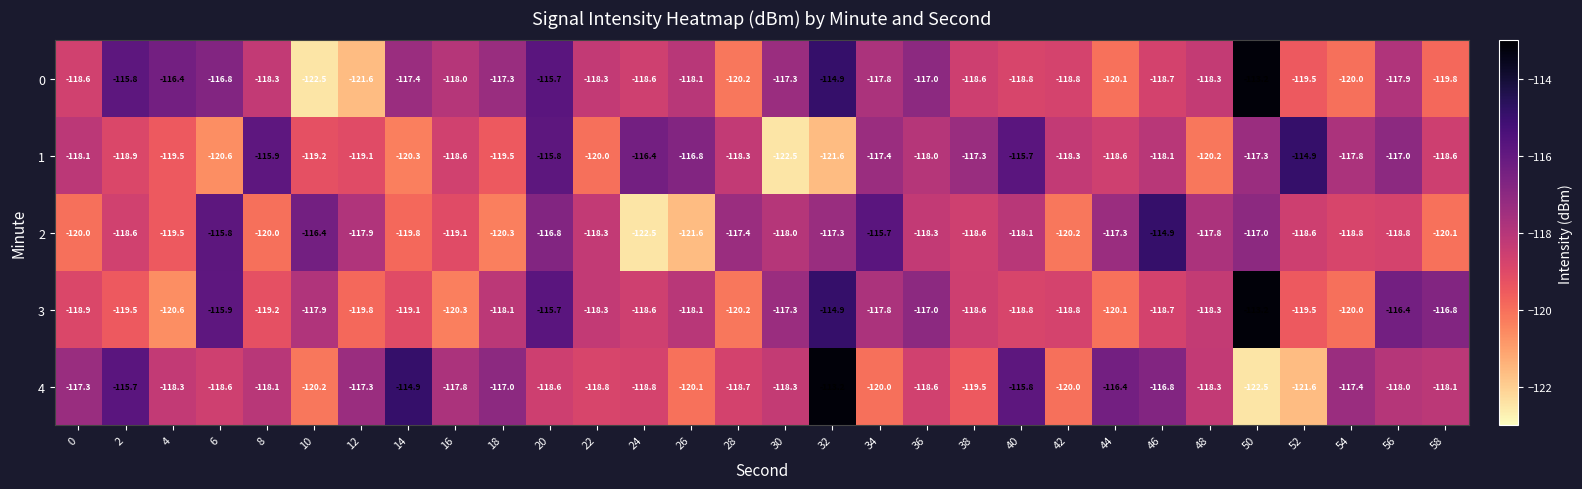

What is the sum of all 3 values?

-3546.4